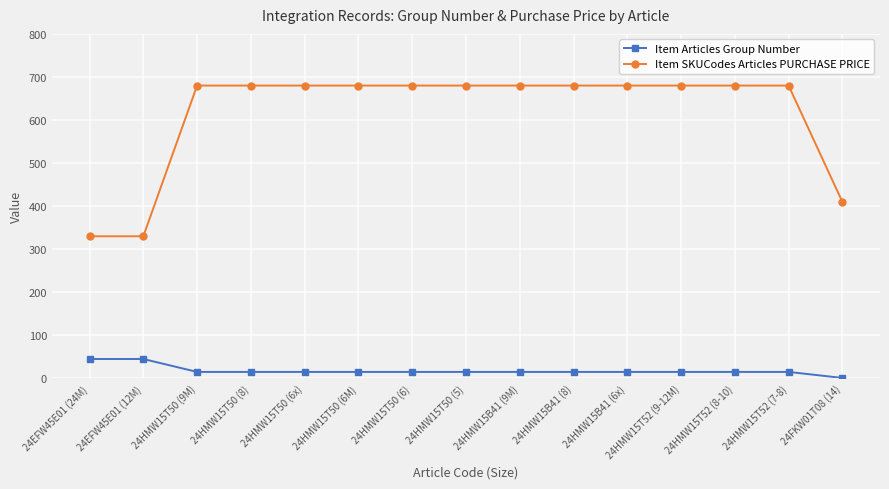

The Item SKUCodes Articles PURCHASE PRICE series shows 885 at 24HMW15T50 (5). True or false?

False